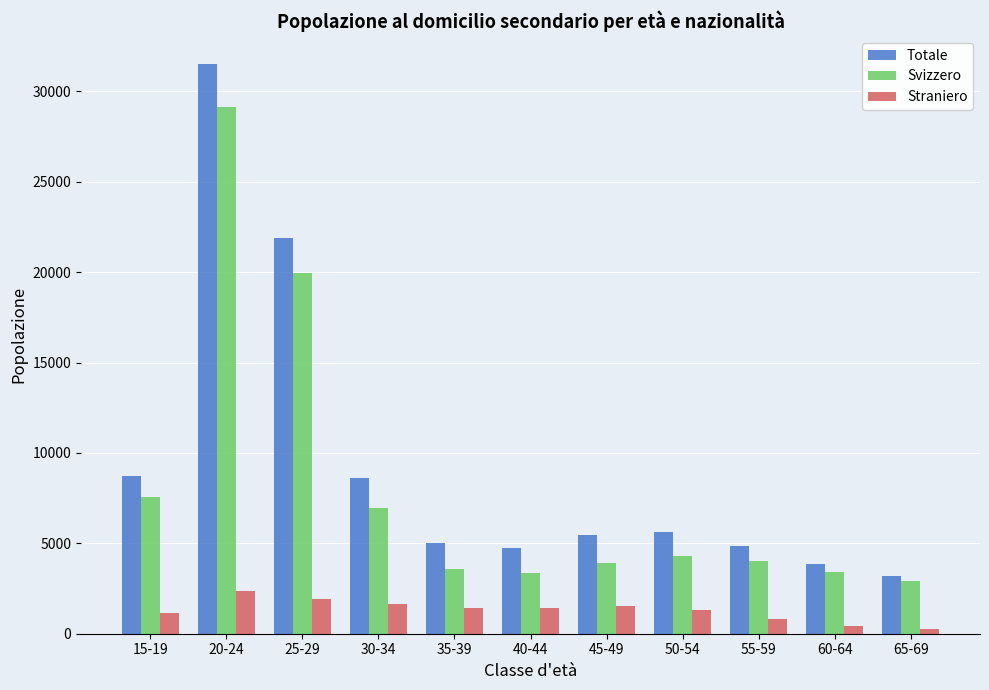

What is the difference between the second highest and minimum values in the Svizzero series?

17046